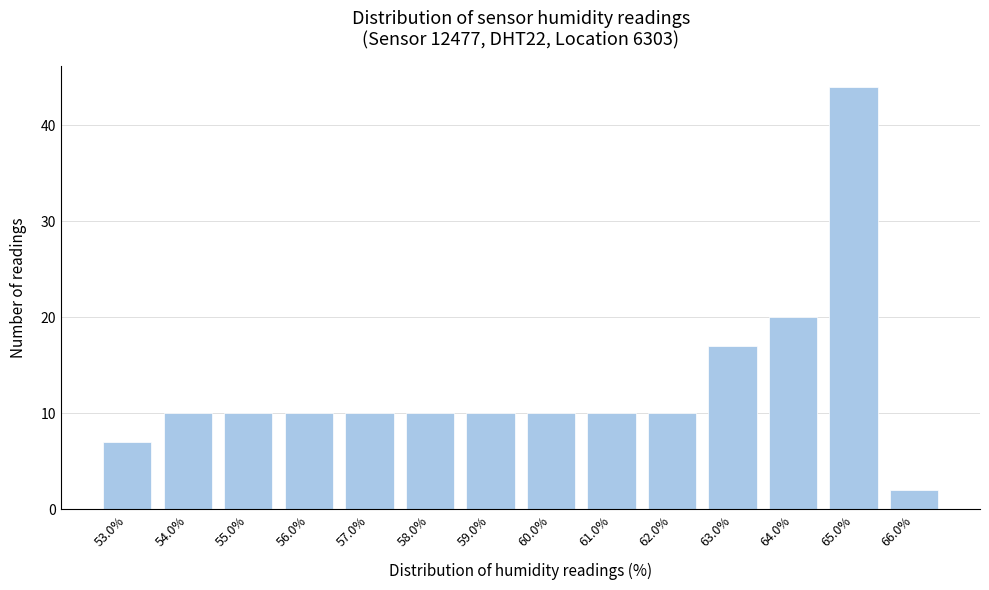

Reading right to left, extract all data points from this chart.

66.0%=2	65.0%=44	64.0%=20	63.0%=17	62.0%=10	61.0%=10	60.0%=10	59.0%=10	58.0%=10	57.0%=10	56.0%=10	55.0%=10	54.0%=10	53.0%=7